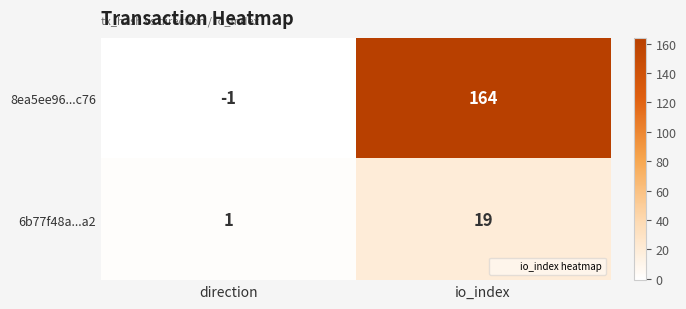

At which label is 8ea5ee96...c76 closest to 81?

direction